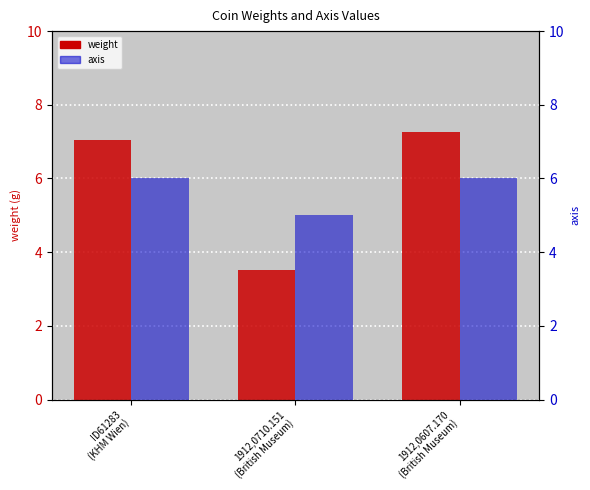

Reading left to right, transcribe all the data shown in this chart.

weight: 7.0	3.5	7.3
axis: 6.0	5.0	6.0